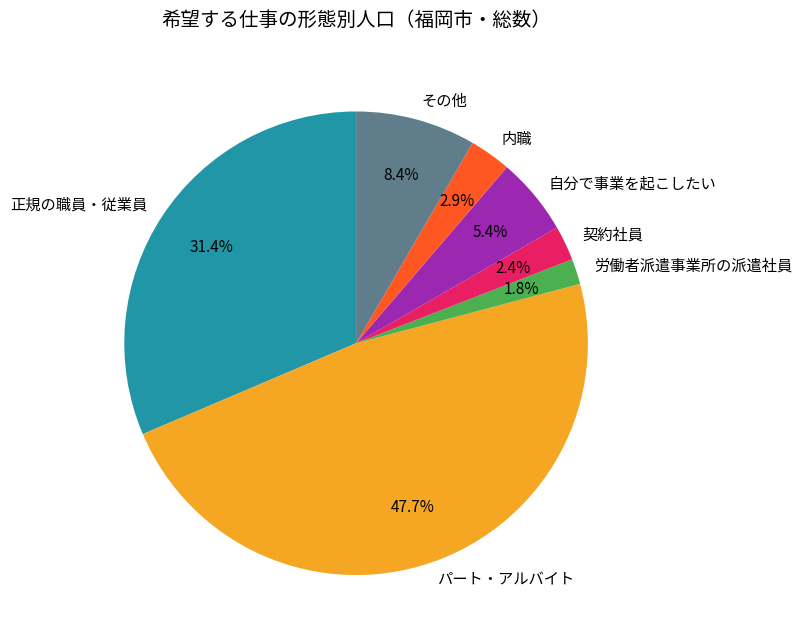

The 労働者派遣事業所の派遣社員 slice represents 2% of the pie. True or false?

True